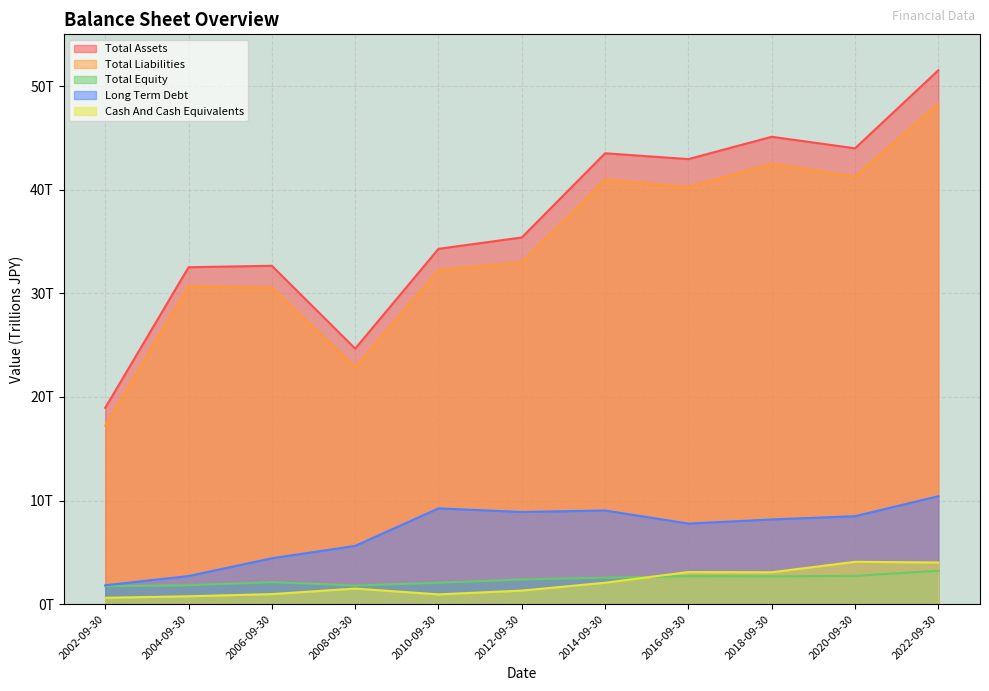

At which label does Total Equity reach its peak?

2022-09-30